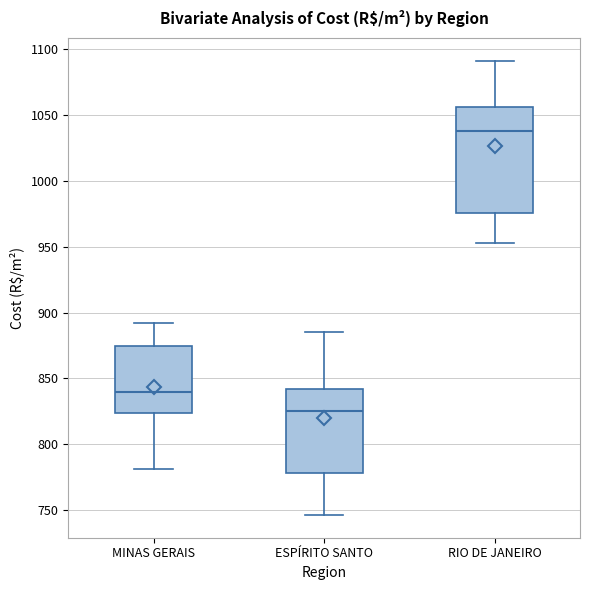

Reading left to right, transcribe this box plot: for each box, give where its median line is, the range the box spans, and where its two whiskers end, as read against the y-axis. The values are not printed on the chart, so give them approximately, as read against the axis.

MINAS GERAIS: median 840, box 825 to 875, whiskers 780 to 890
ESPÍRITO SANTO: median 825, box 780 to 840, whiskers 745 to 885
RIO DE JANEIRO: median 1040, box 975 to 1055, whiskers 955 to 1090